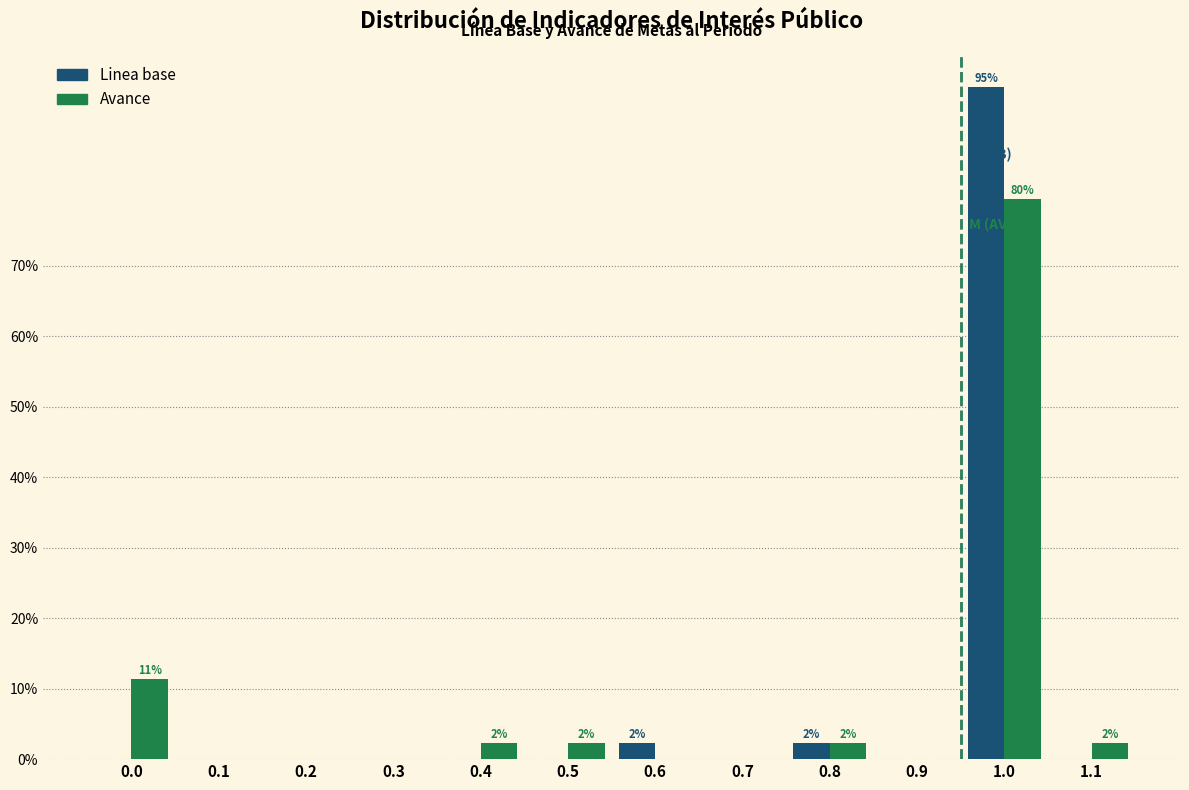

Reading left to right, what are all the values shown in this chart?

Linea base: 0.0=0.0	0.1=0.0	0.2=0.0	0.3=0.0	0.4=0.0	0.5=0.0	0.6=2.3	0.7=0.0	0.8=2.3	0.9=0.0	1.0=95.5	1.1=0.0
Avance: 0.0=11.4	0.1=0.0	0.2=0.0	0.3=0.0	0.4=2.3	0.5=2.3	0.6=0.0	0.7=0.0	0.8=2.3	0.9=0.0	1.0=79.5	1.1=2.3